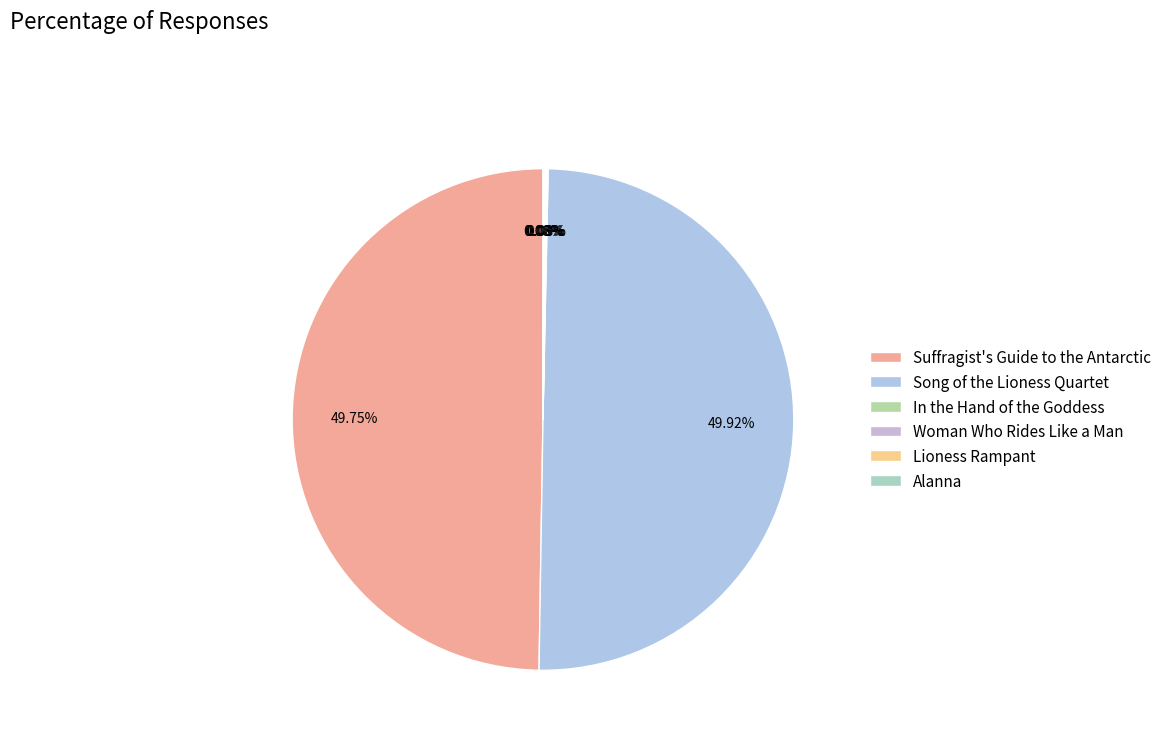

What percentage is the Song of the Lioness Quartet slice, to the nearest percent?

50%